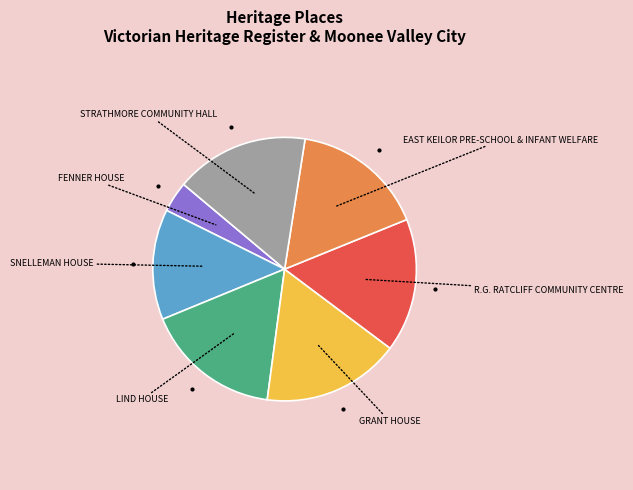

Is there any slice that represents more than half of the pie?

No